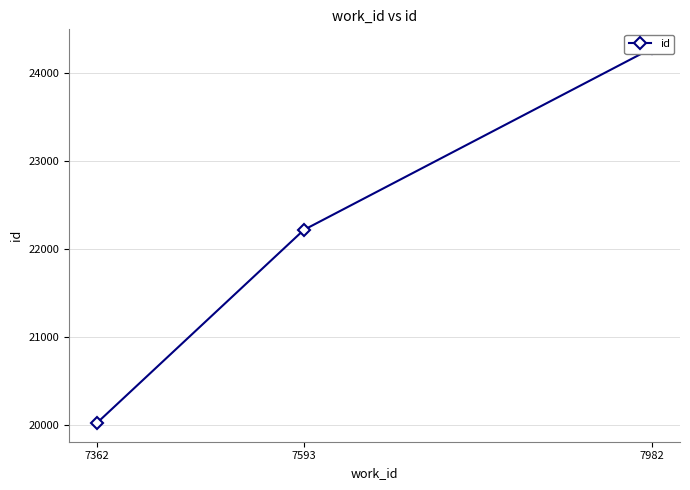

What is the greatest value displayed?

24289